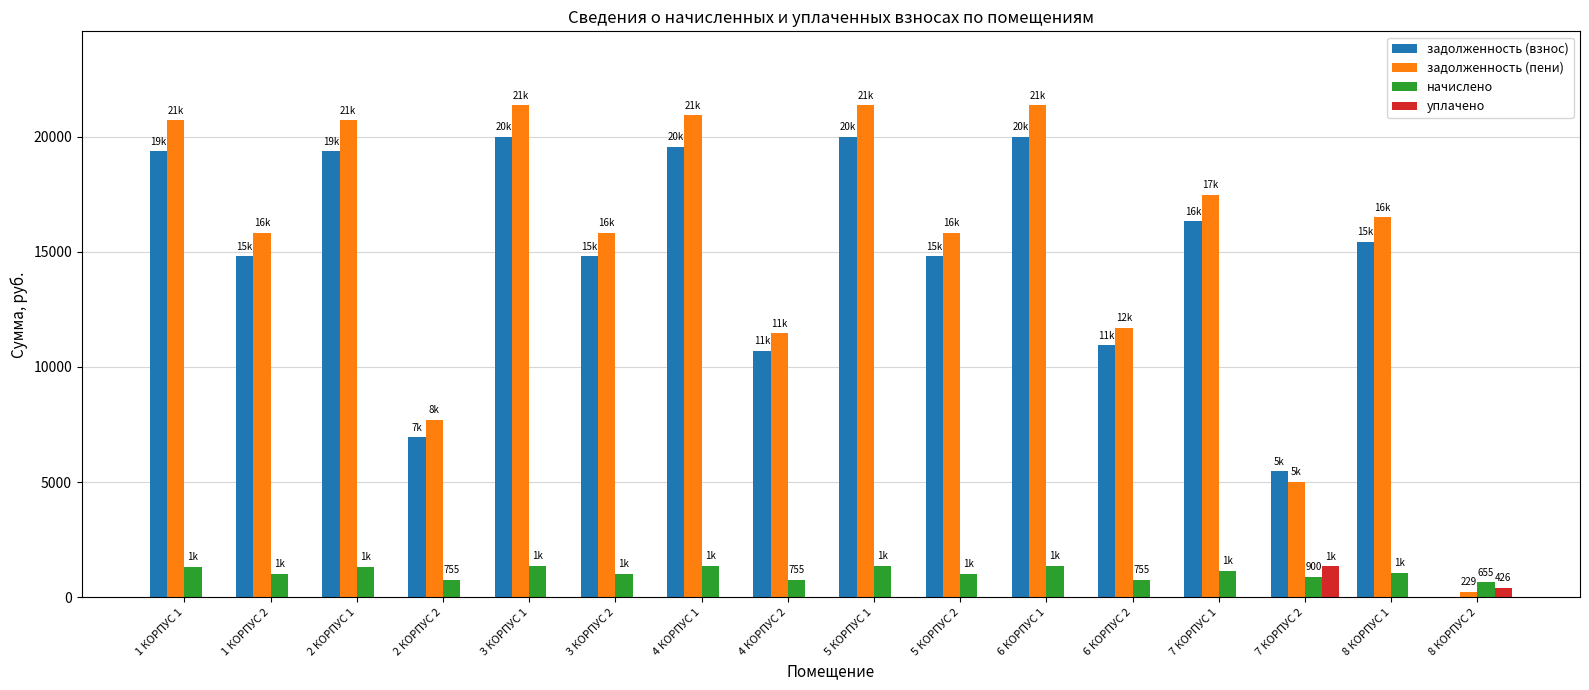

What is the average value of the задолженность (пени) series?

15249.4